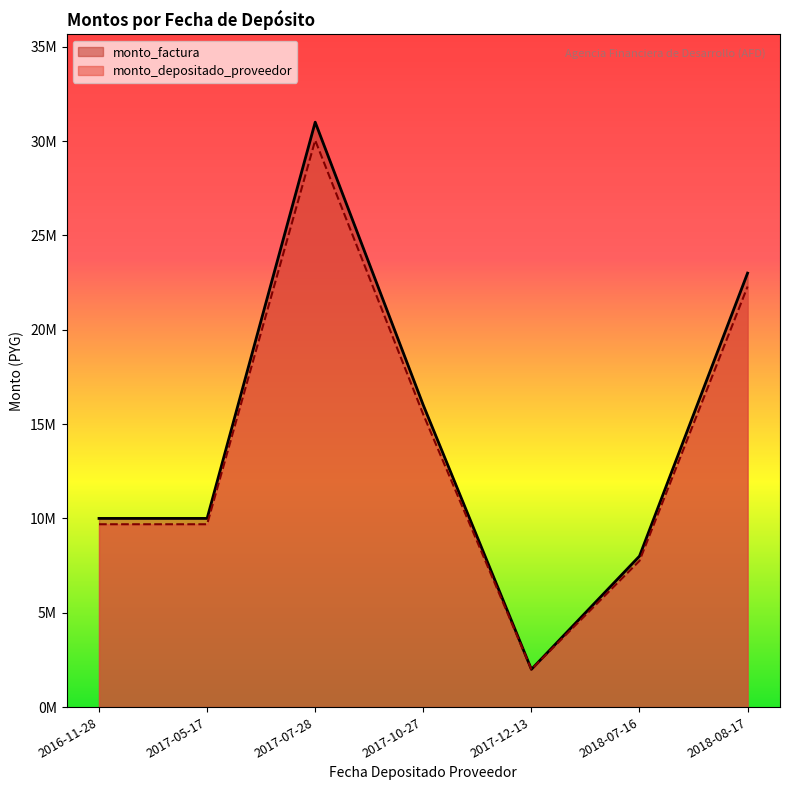

True or false: monto_depositado_proveedor and monto_factura intersect in this chart.

False